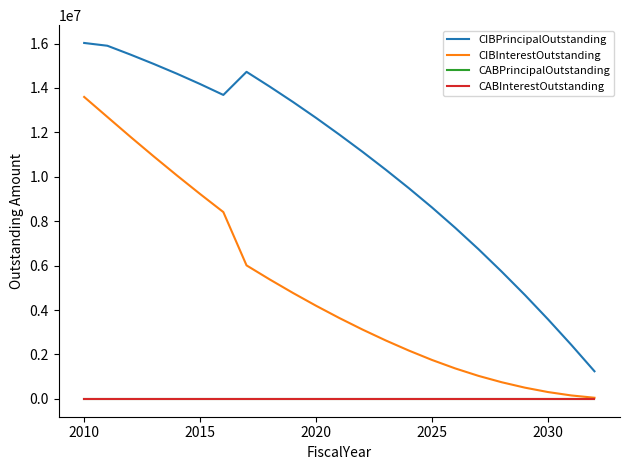

Does the chart display data point markers on the line(s)?

No